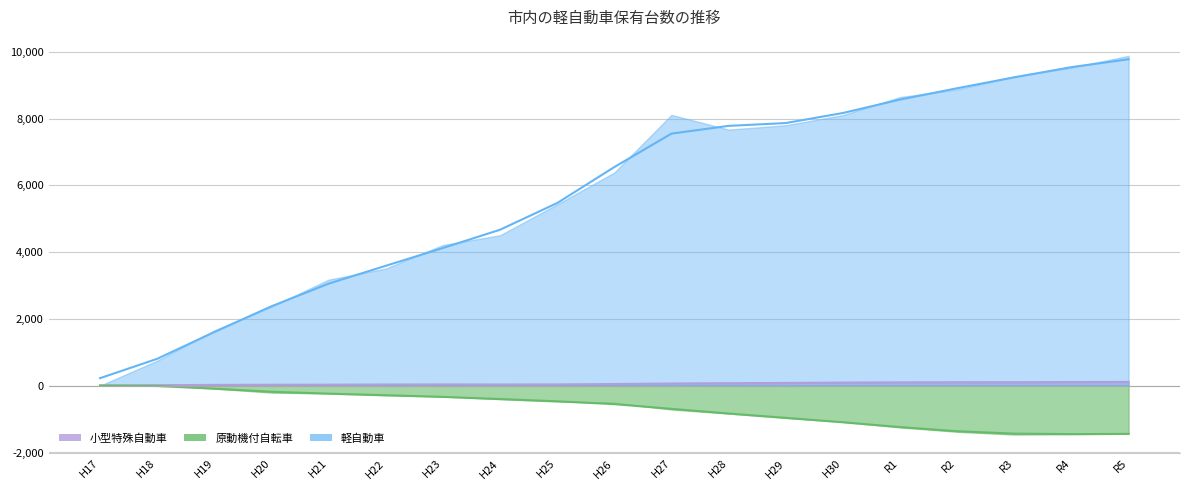

Where is the first local maximum for 小型特殊自動車?

H23